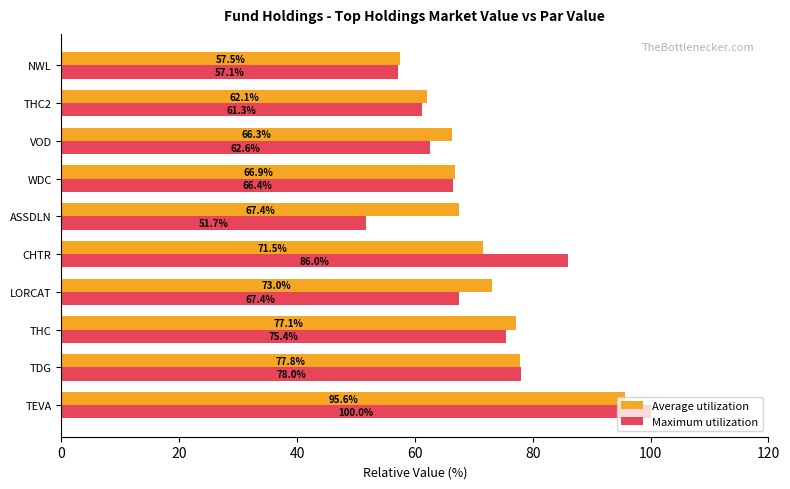

Rank the series at TEVA from highest to lowest value.

Maximum utilization, Average utilization